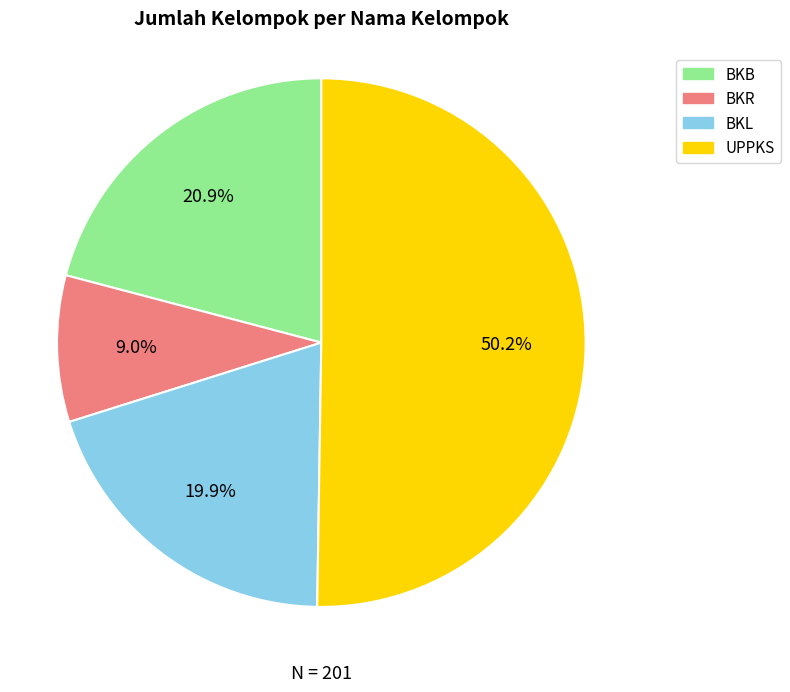

To the nearest percent, what portion does UPPKS represent?

50%